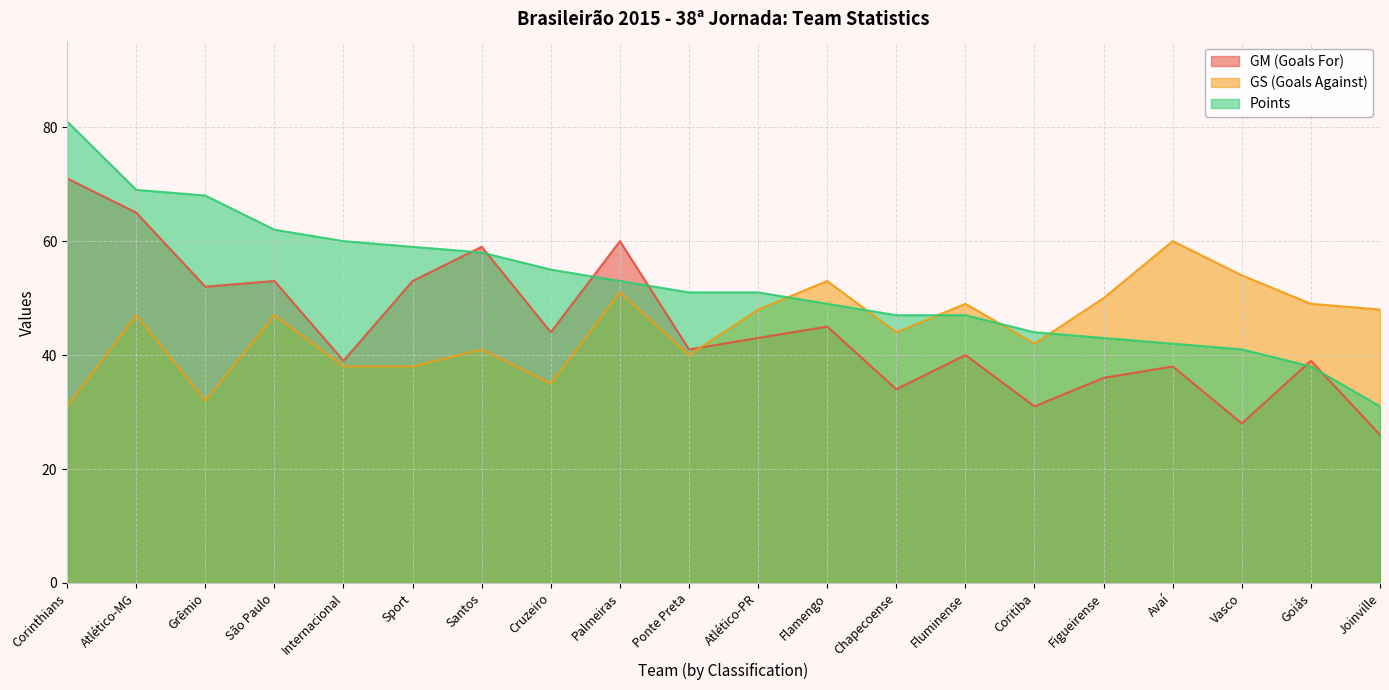

How many lines are shown in the chart?

3